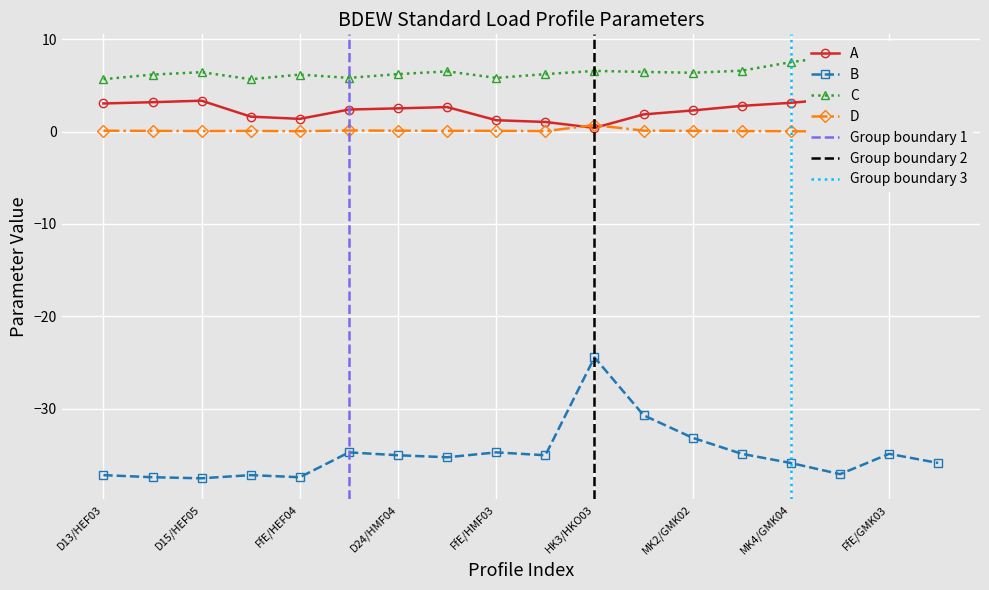

True or false: C has more than 1 points higher than both neighbors.

True